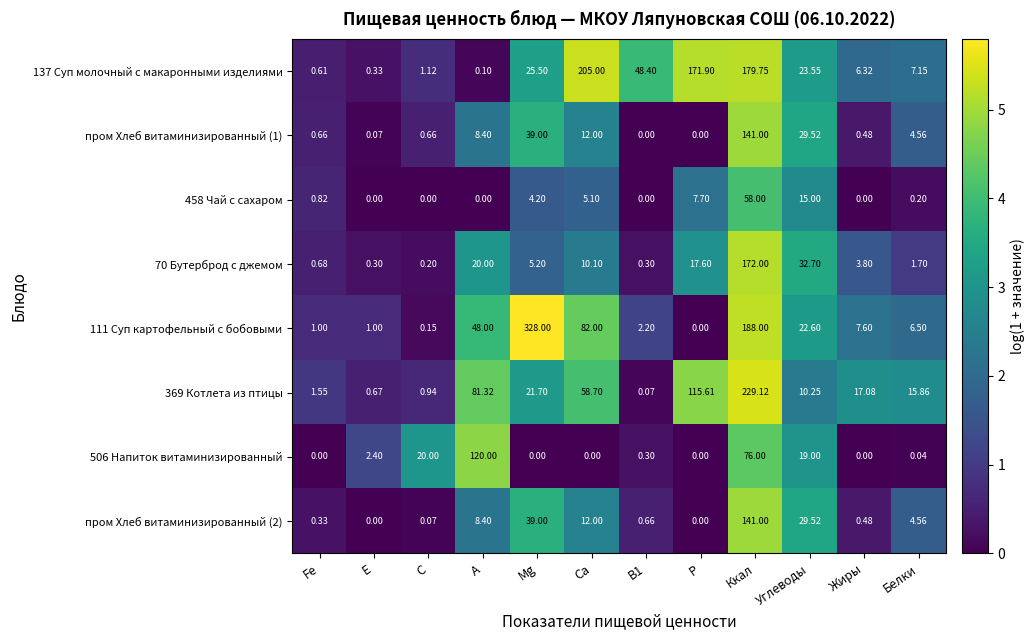

At which category does the chart reach its peak across all series?

Mg